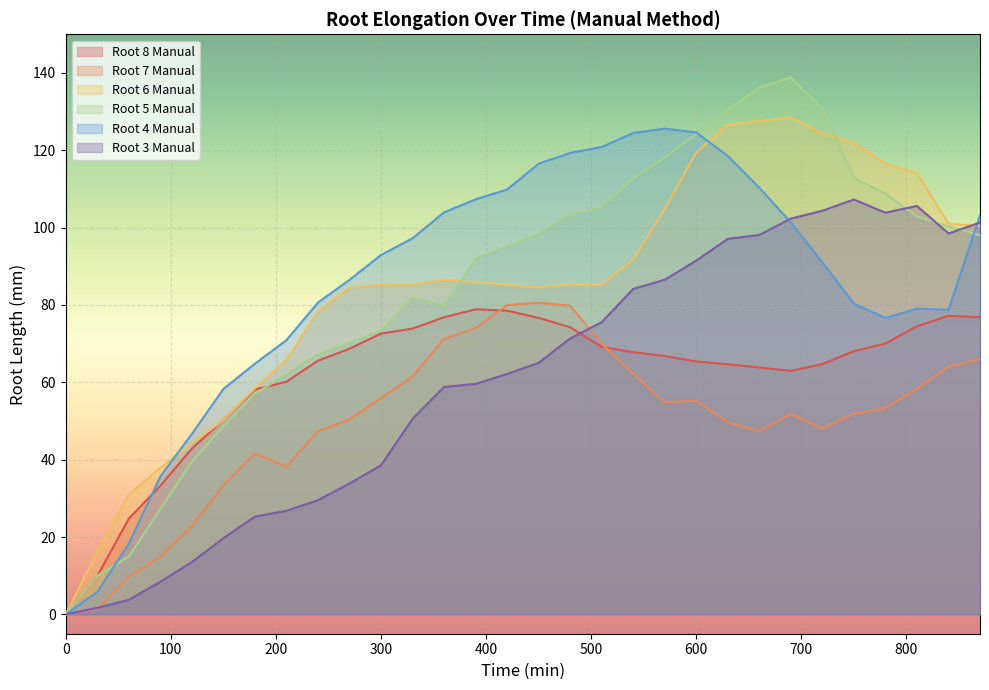

How many interior local valleys does the Root 3 Manual series have?

2